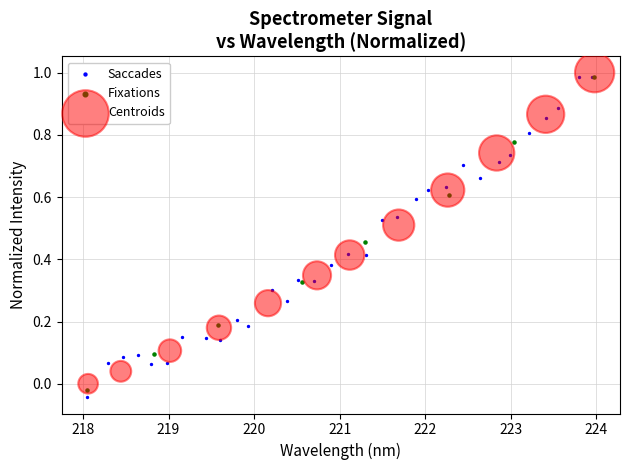

What are all the series names shown in the legend?

Saccades, Fixations, Centroids